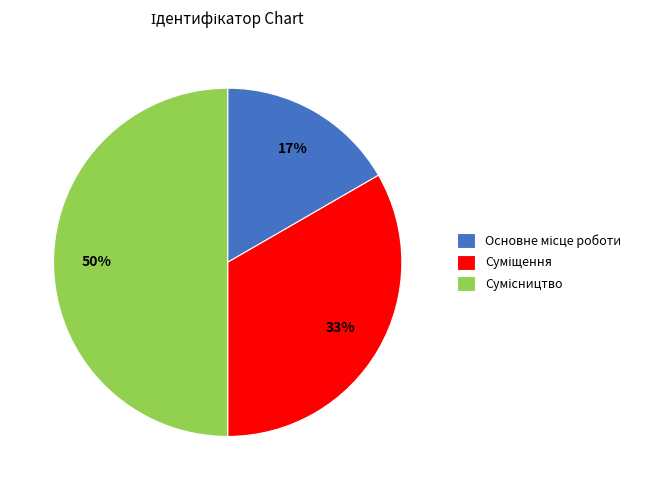

Count the number of slices in the pie.

3